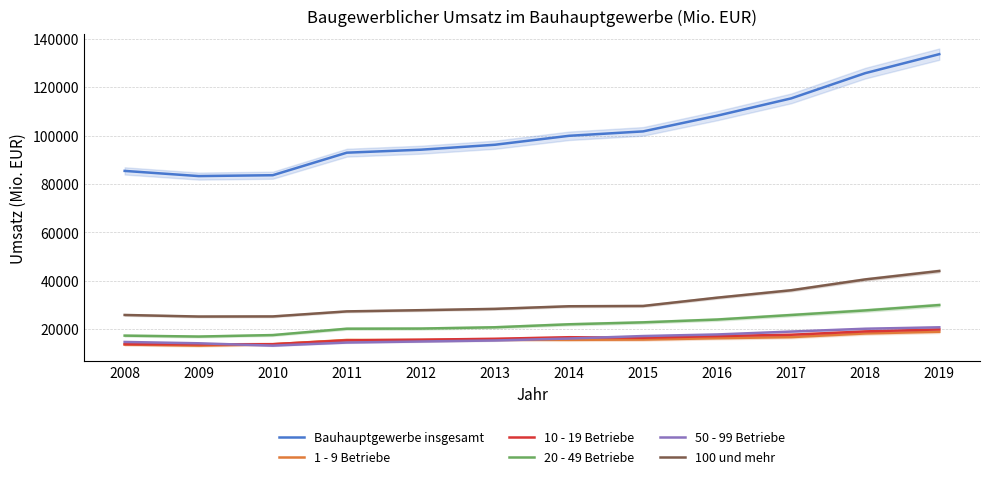

True or false: 20 - 49 Betriebe and 10 - 19 Betriebe cross at least once.

False